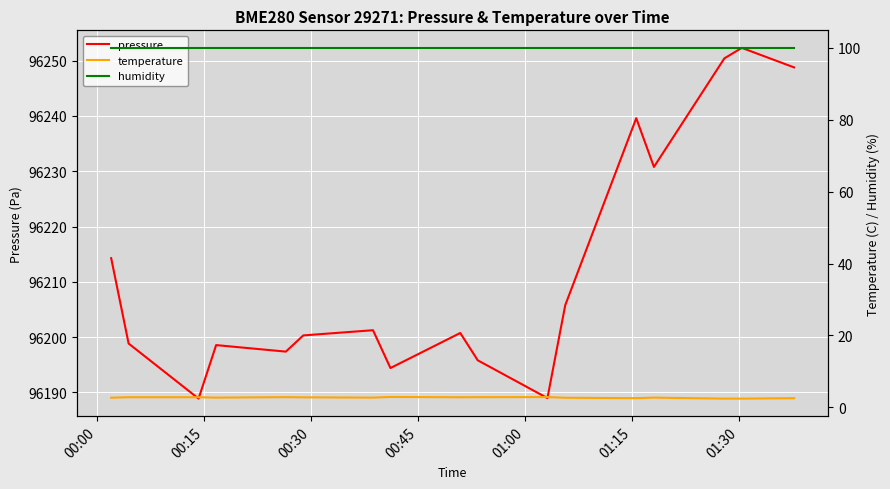

How many distinct data groups are displayed?

3